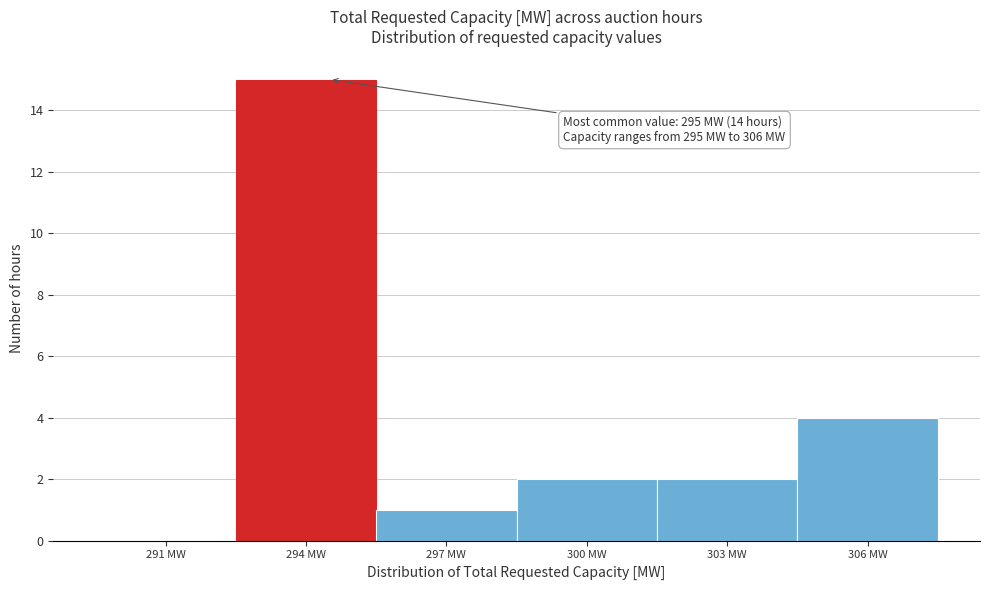

Reading left to right, extract all data points from this chart.

291 MW=0	294 MW=15	297 MW=1	300 MW=2	303 MW=2	306 MW=4